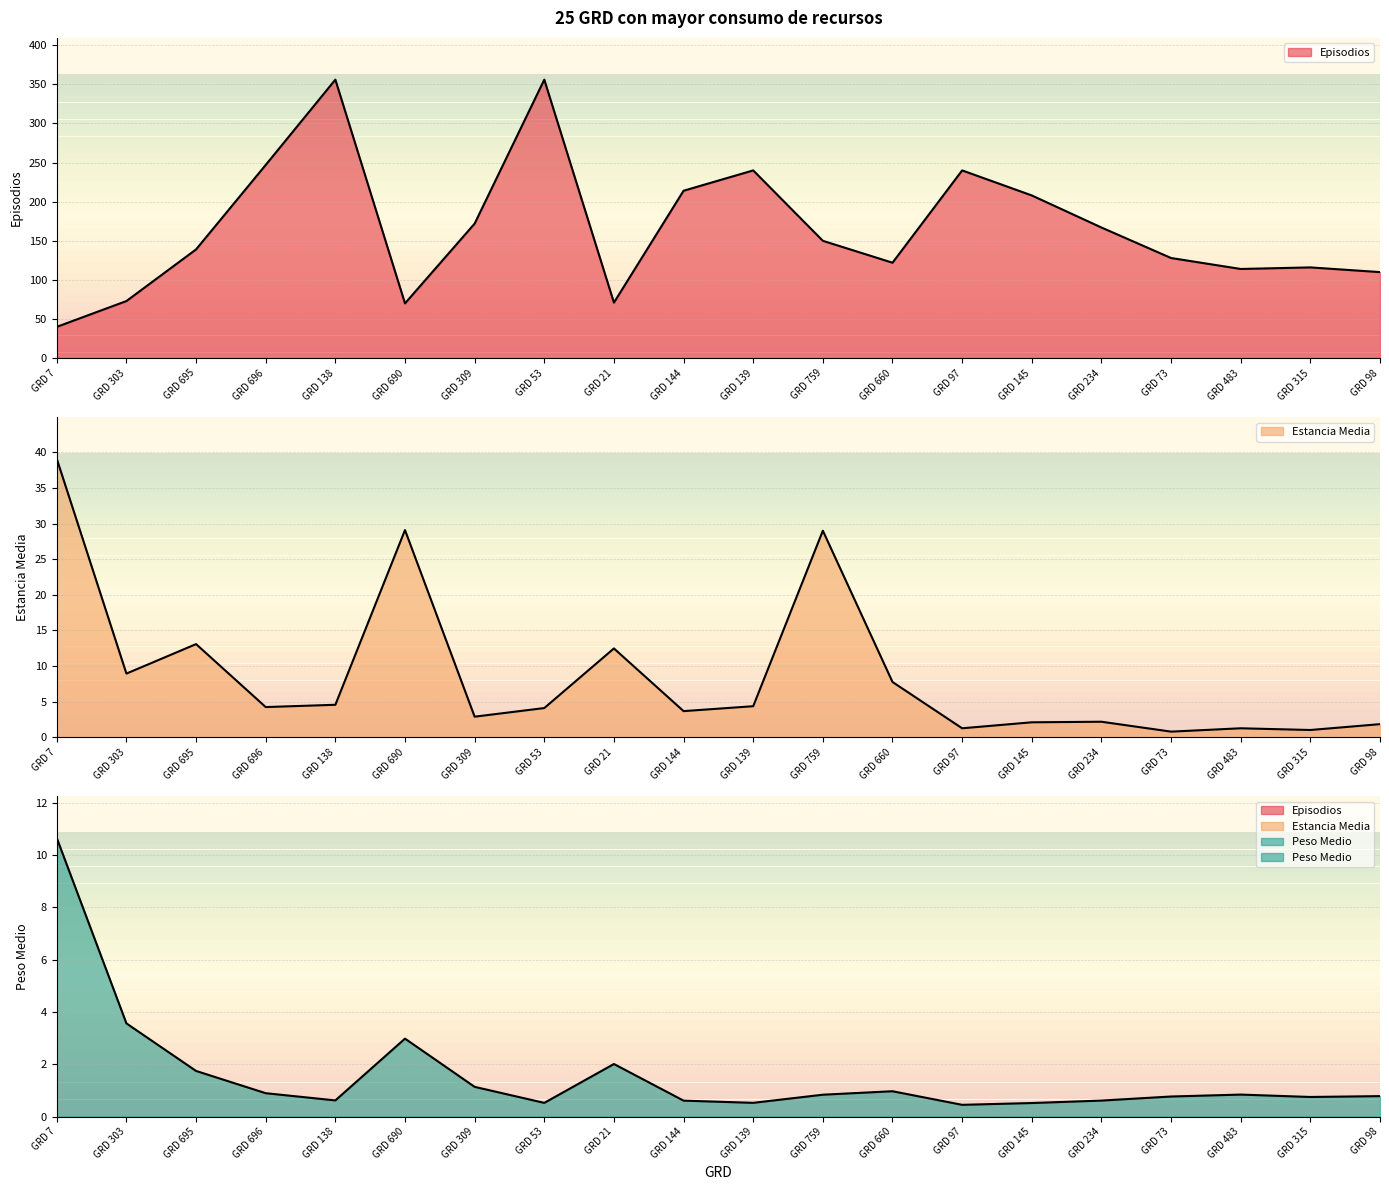

True or false: Estancia Media has more than 2 interior local peaks.

True